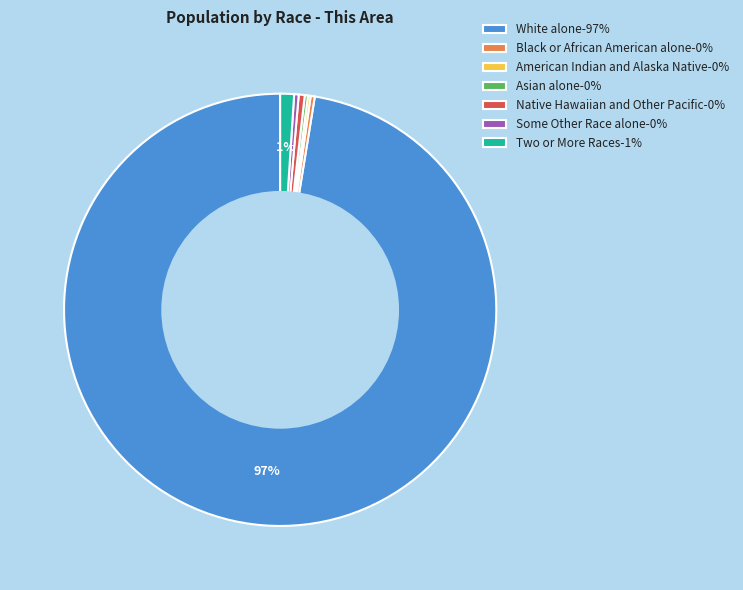

Does Some Other Race alone-0% account for over 50% of the chart?

No